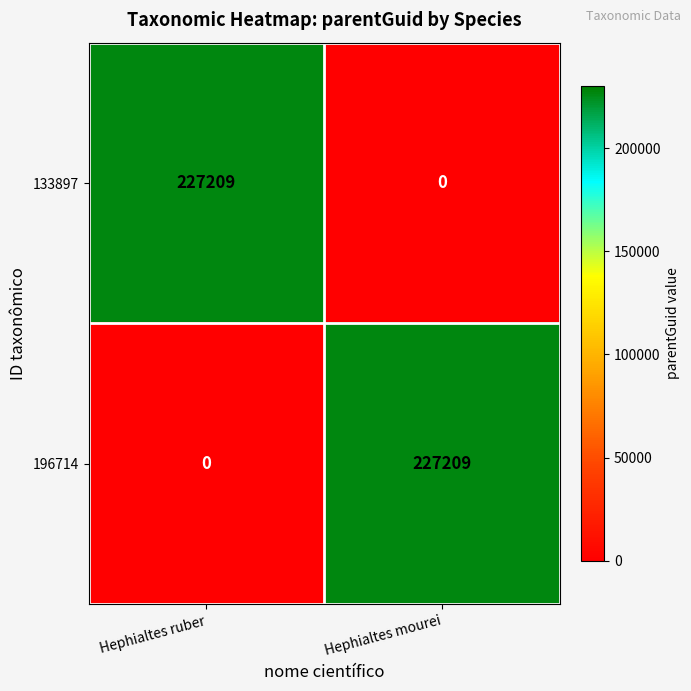

Is the value of 196714 at Hephialtes mourei greater than the value of 133897 at Hephialtes mourei?

Yes